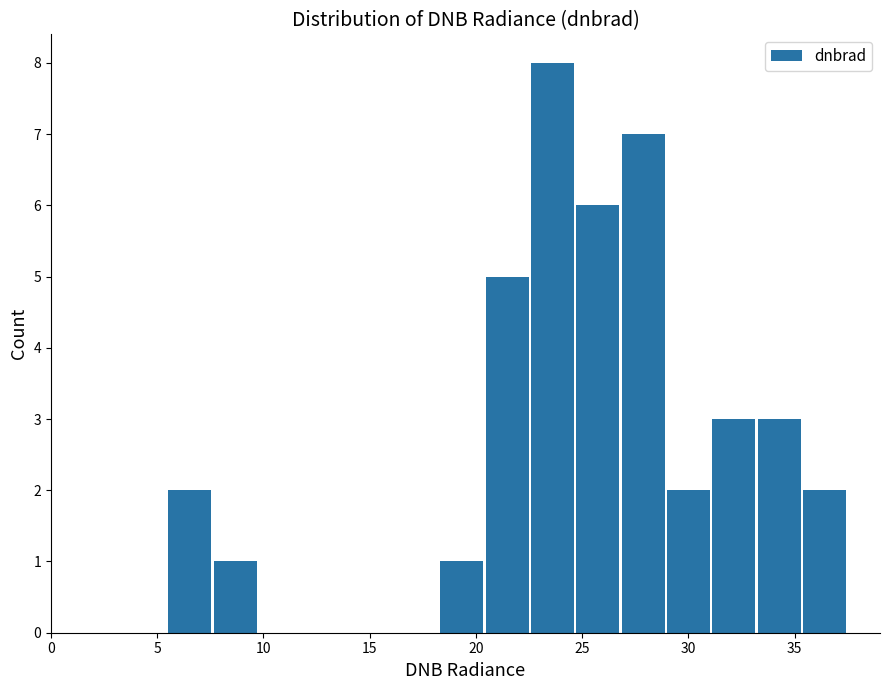

Reading left to right, list every bar in this chart as the range it spans on the x-axis followed by its height. Neither the bar edges nor the heights are printed on the chart, so give them approximately, as read against the axes.

5.5 to 7.5: 2
7.5 to 9.5: 1
9.5 to 12.0: 0
12.0 to 14.0: 0
14.0 to 16.0: 0
16.0 to 18.5: 0
18.5 to 20.5: 1
20.5 to 22.5: 5
22.5 to 24.5: 8
24.5 to 27.0: 6
27.0 to 29.0: 7
29.0 to 31.0: 2
31.0 to 33.0: 3
33.0 to 35.5: 3
35.5 to 37.5: 2